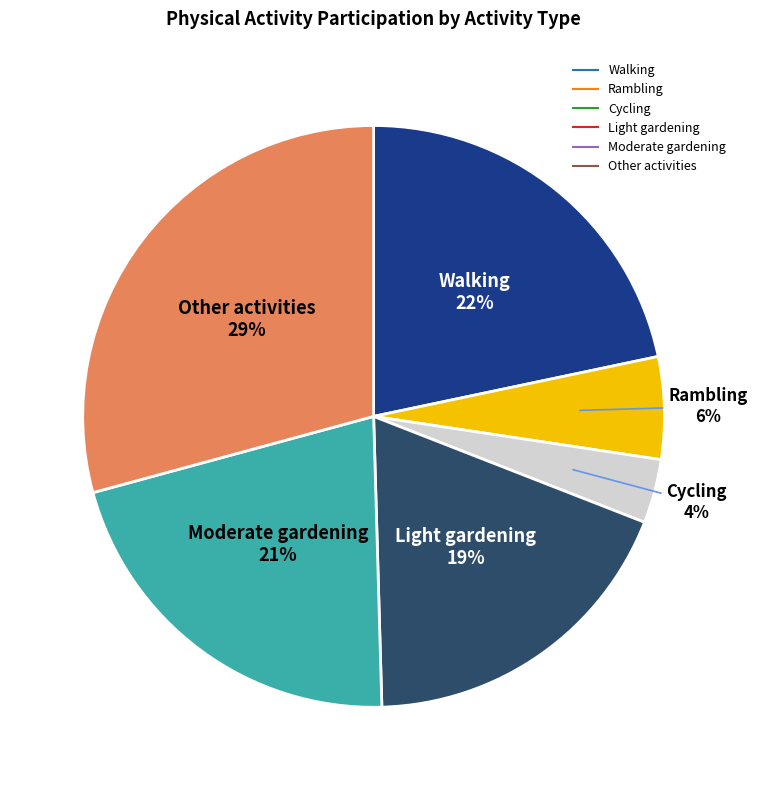

To the nearest percent, what is the average slice percentage?

17%